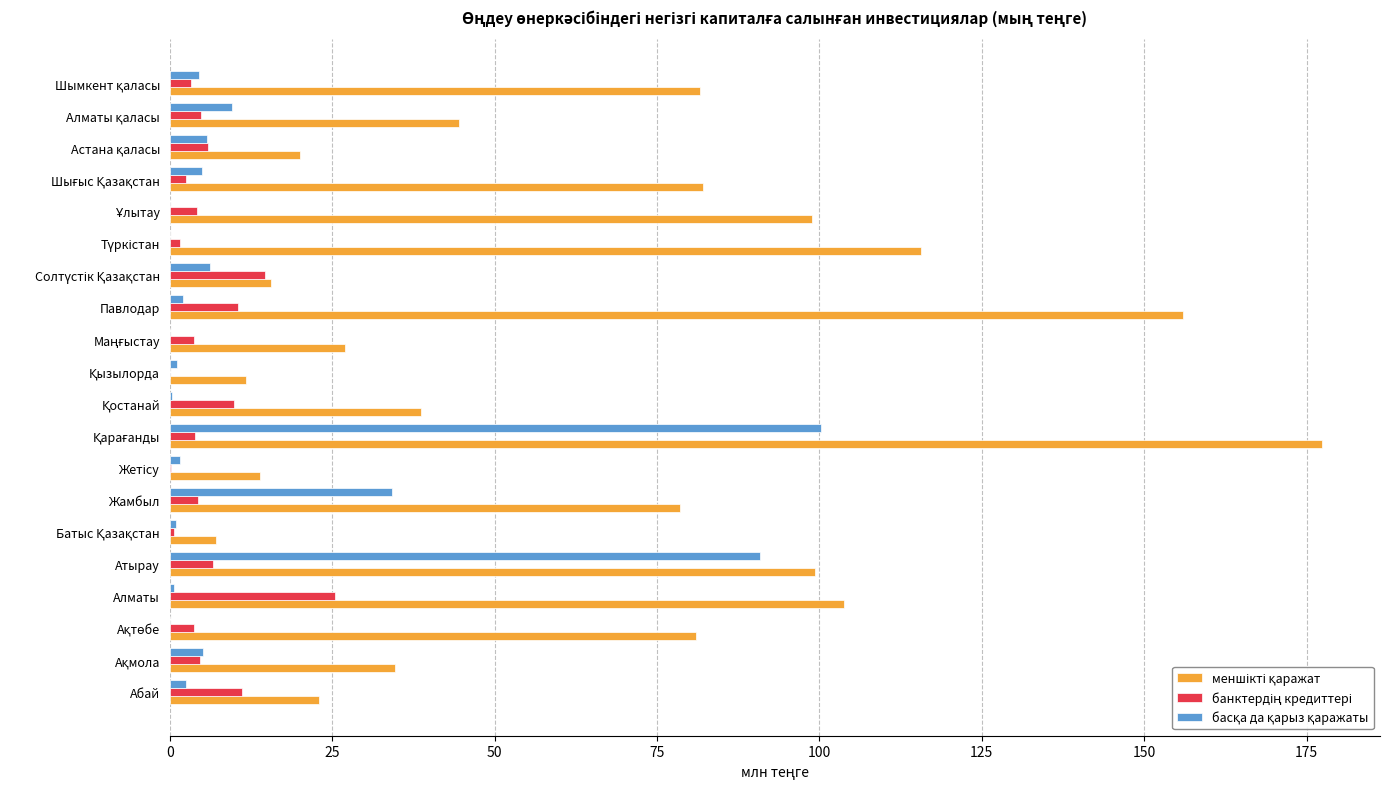

What is the greatest value displayed?

177.4